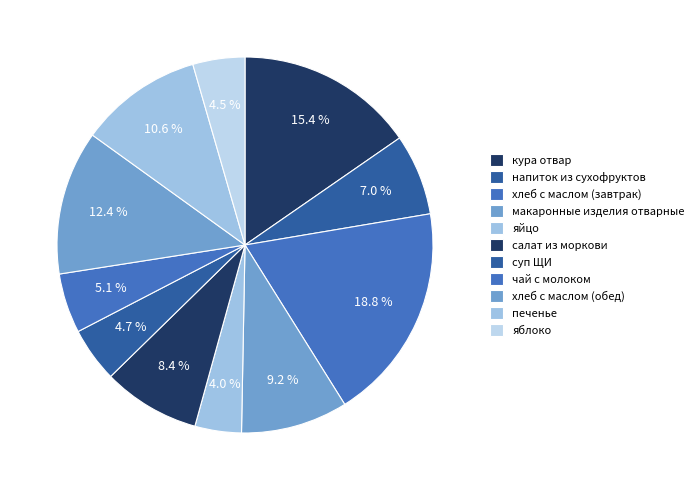

Rank the categories by value from lowest to highest.

яйцо, яблоко, суп ЩИ, чай с молоком, напиток из сухофруктов, салат из моркови, макаронные изделия отварные, печенье, хлеб с маслом (обед), кура отвар, хлеб с маслом (завтрак)